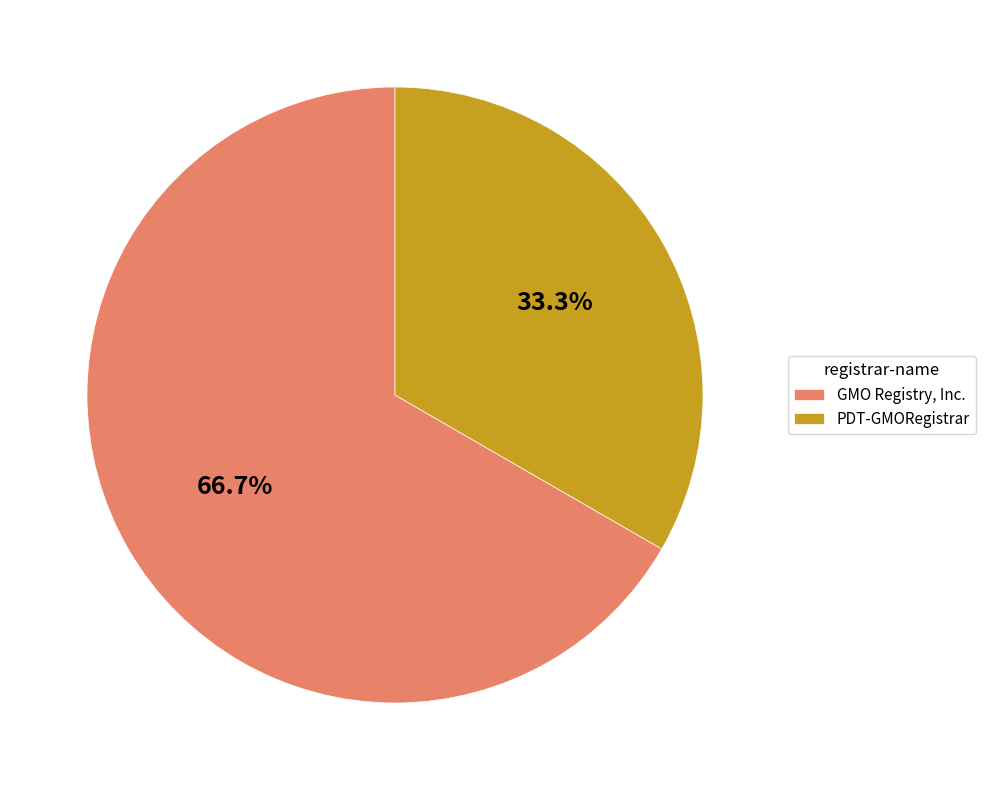

What portion of the pie excludes PDT-GMORegistrar?

66.7%